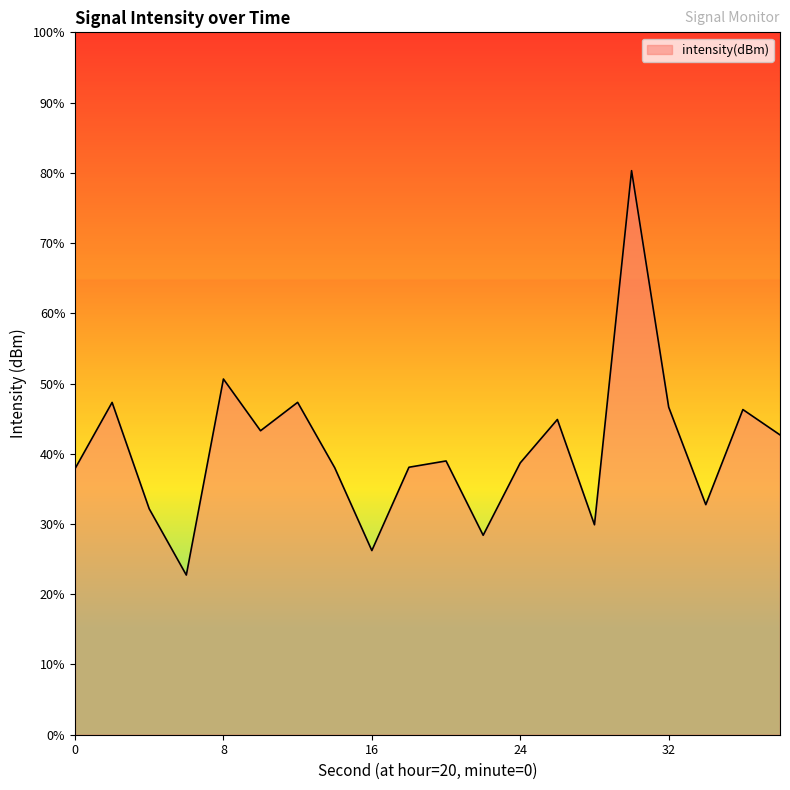

List the labels in order of value, smallest first.

6, 16, 22, 28, 4, 34, 0, 14, 18, 24, 20, 38, 10, 26, 36, 32, 2, 12, 8, 30